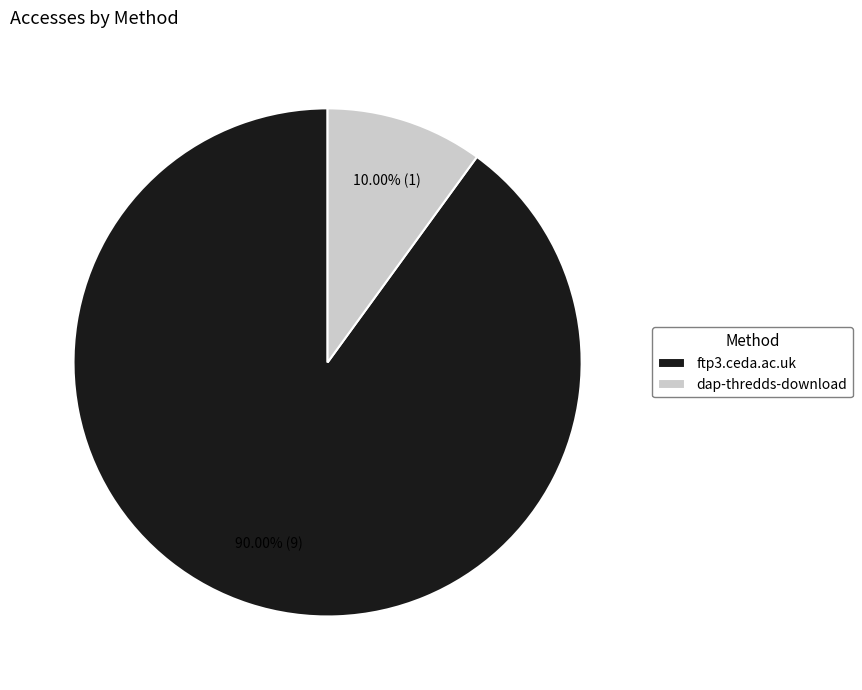

To the nearest percent, what is the combined percentage of dap-thredds-download and ftp3.ceda.ac.uk?

100%